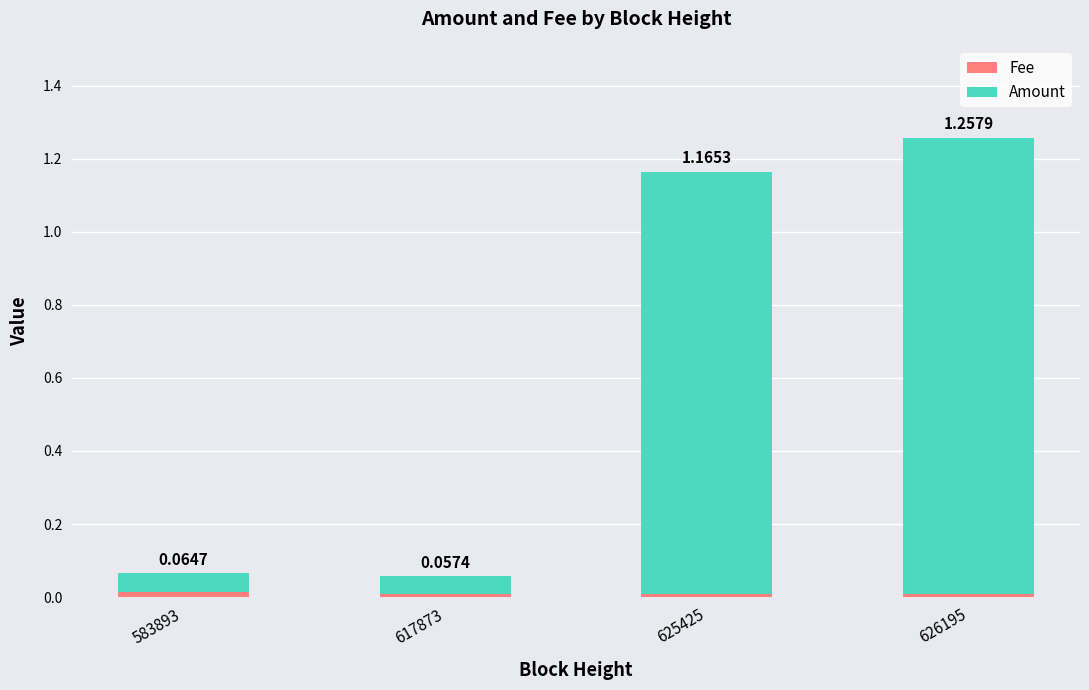

At which category is the sum across all series the highest?

626195